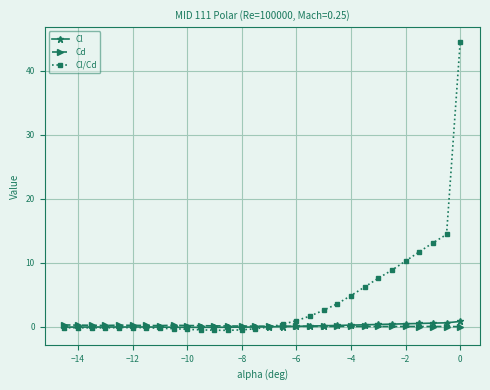

Which series has the largest total across all categories?

Cl/Cd